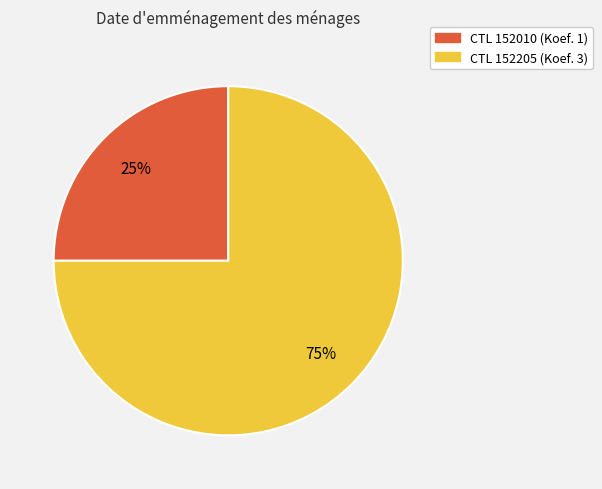

Is there any slice that represents more than half of the pie?

Yes